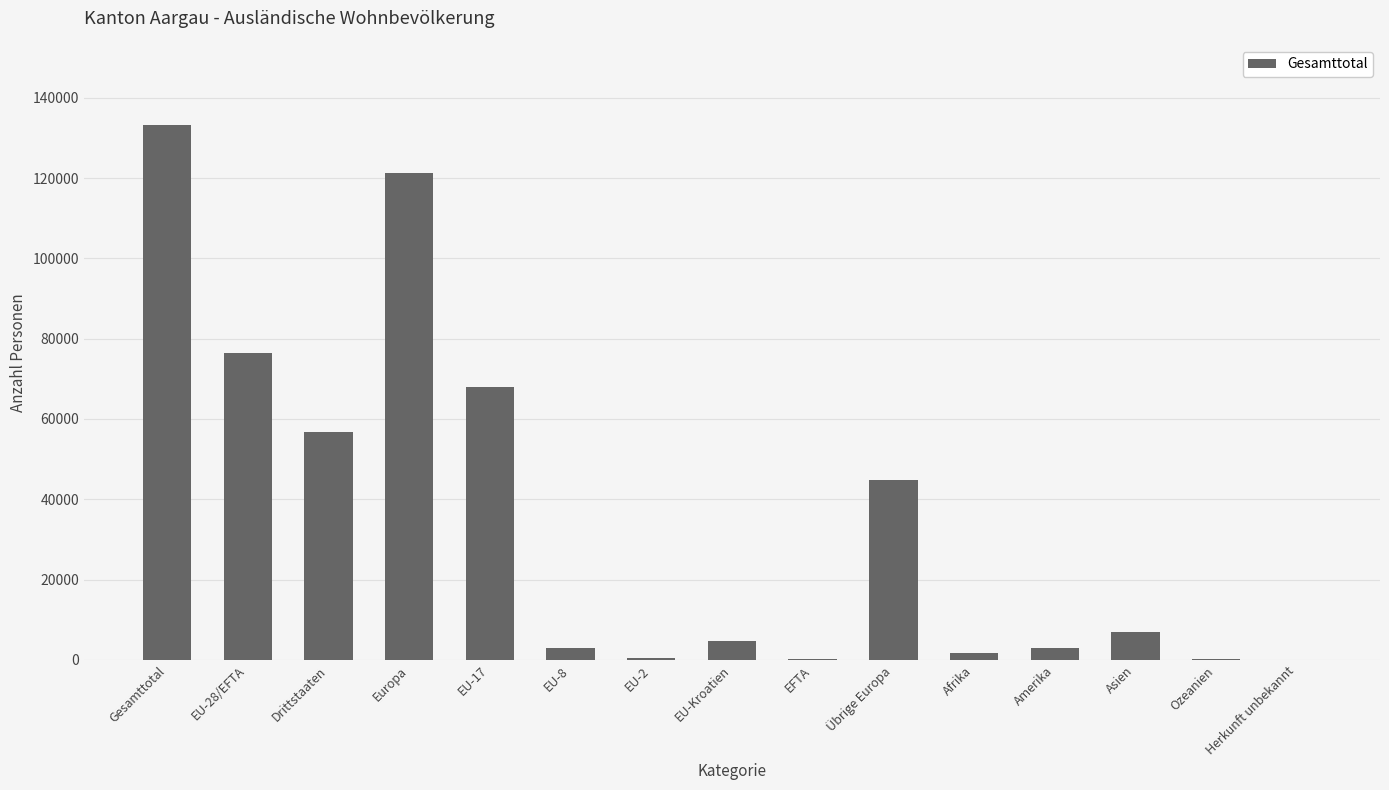

Are the bars grouped side by side (vs. stacked)?

No